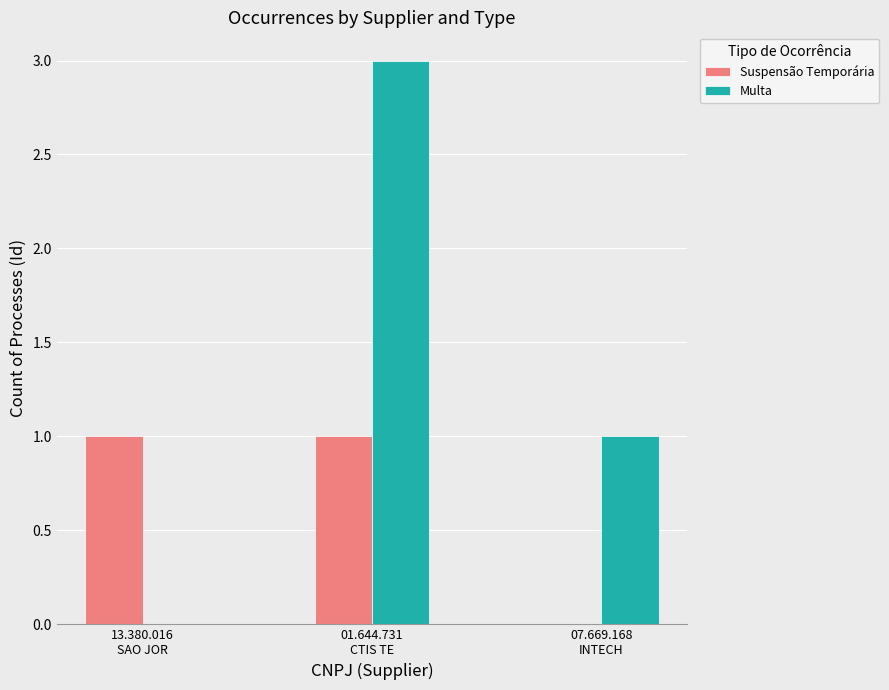

Reading left to right, extract all data points from this chart.

Suspensão Temporária: 1	1	0
Multa: 0	3	1